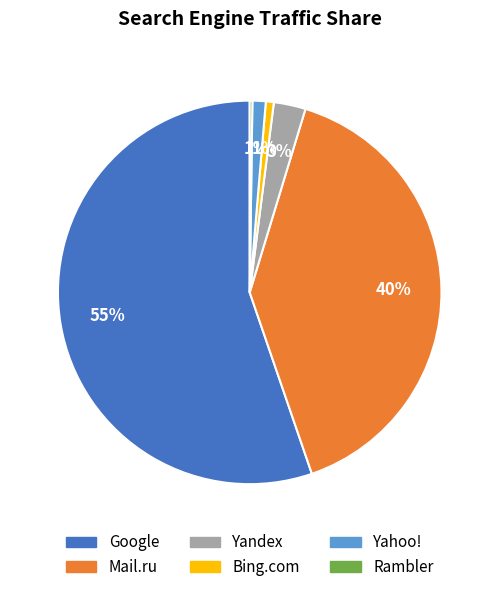

What percentage is the Yandex slice, to the nearest percent?

3%